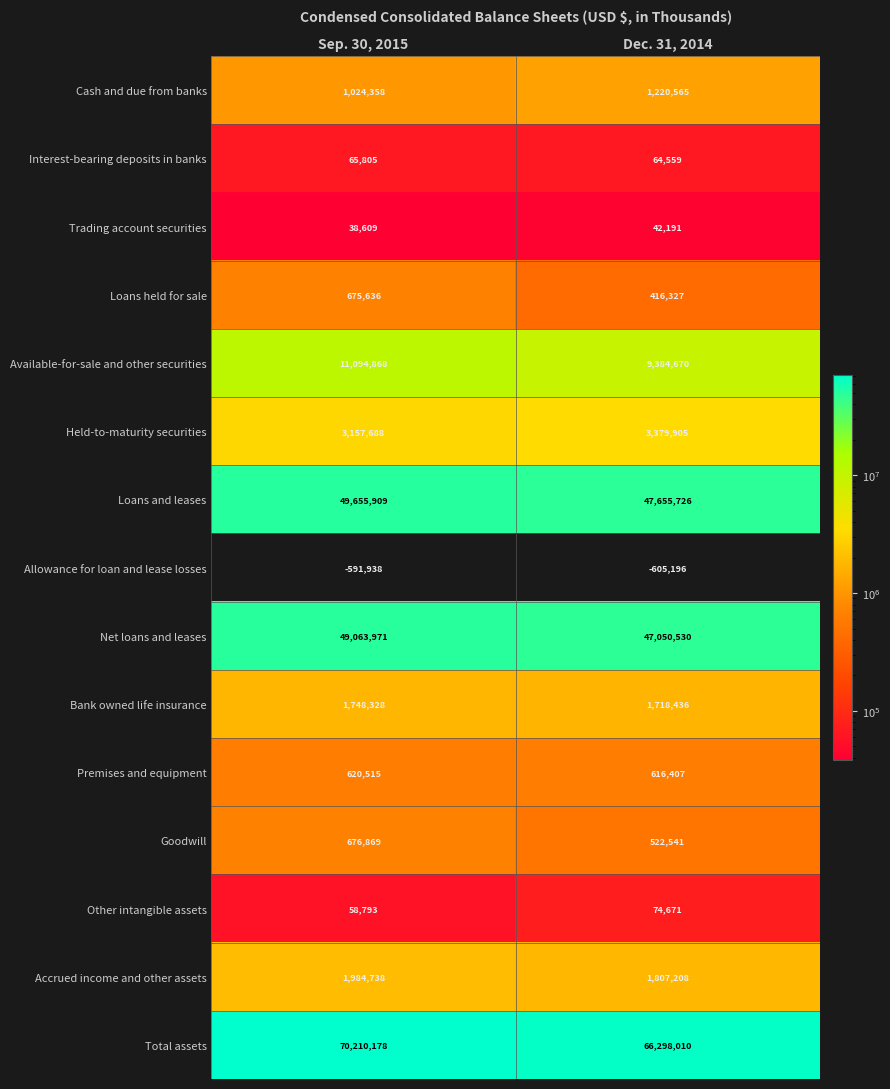

Reading left to right, extract all data points from this chart.

Cash and due from banks: Sep. 30, 2015=1024358	Dec. 31, 2014=1220565
Interest-bearing deposits in banks: Sep. 30, 2015=65805	Dec. 31, 2014=64559
Trading account securities: Sep. 30, 2015=38609	Dec. 31, 2014=42191
Loans held for sale: Sep. 30, 2015=675636	Dec. 31, 2014=416327
Available-for-sale and other securities: Sep. 30, 2015=11094868	Dec. 31, 2014=9384670
Held-to-maturity securities: Sep. 30, 2015=3157688	Dec. 31, 2014=3379905
Loans and leases: Sep. 30, 2015=49655909	Dec. 31, 2014=47655726
Allowance for loan and lease losses: Sep. 30, 2015=-591938	Dec. 31, 2014=-605196
Net loans and leases: Sep. 30, 2015=49063971	Dec. 31, 2014=47050530
Bank owned life insurance: Sep. 30, 2015=1748328	Dec. 31, 2014=1718436
Premises and equipment: Sep. 30, 2015=620515	Dec. 31, 2014=616407
Goodwill: Sep. 30, 2015=676869	Dec. 31, 2014=522541
Other intangible assets: Sep. 30, 2015=58793	Dec. 31, 2014=74671
Accrued income and other assets: Sep. 30, 2015=1984738	Dec. 31, 2014=1807208
Total assets: Sep. 30, 2015=70210178	Dec. 31, 2014=66298010